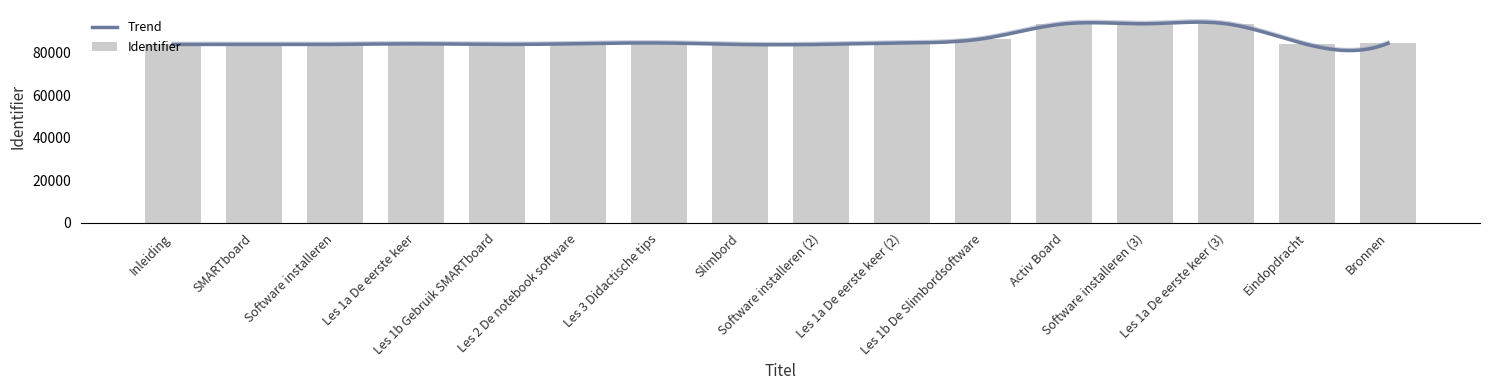

List the labels in order of value, largest first.

Les 1a De eerste keer (3), Software installeren (3), Activ Board, Les 1b De Slimbordsoftware, Les 1a De eerste keer (2), Les 3 Didactische tips, Bronnen, Les 2 De notebook software, Les 1a De eerste keer, Les 1b Gebruik SMARTboard, Software installeren, Software installeren (2), Inleiding, Eindopdracht, Slimbord, SMARTboard